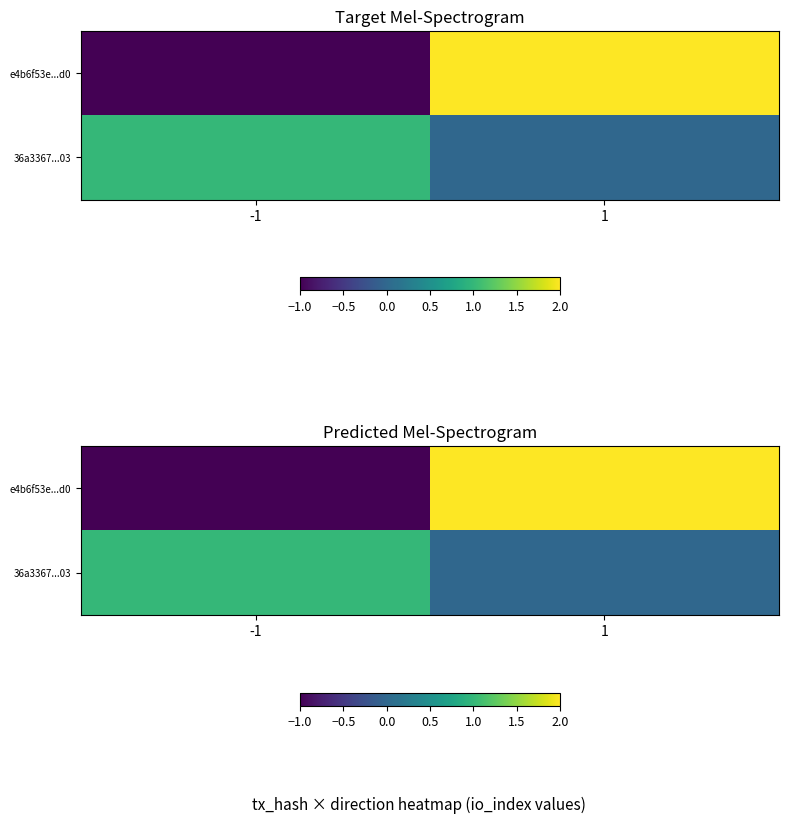

What is the maximum value shown in the chart?

2